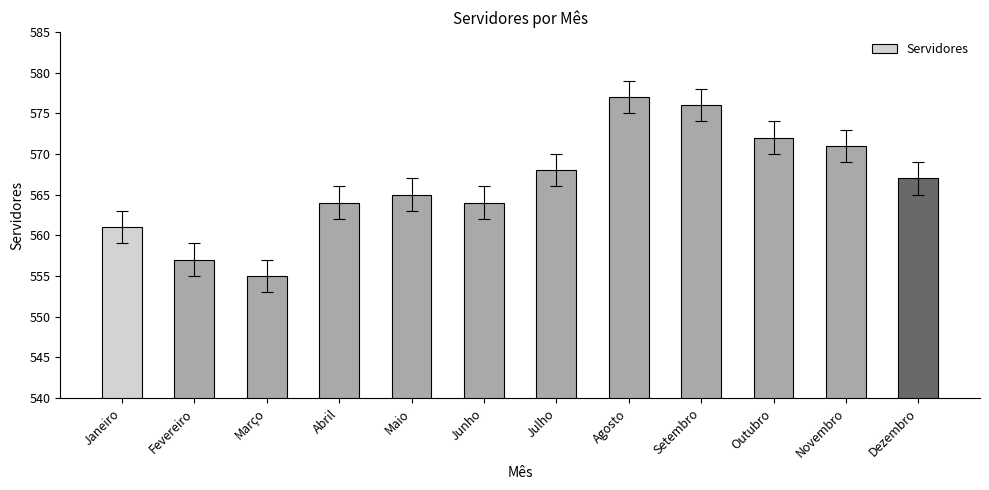

Between Julho and Outubro, which is larger?

Outubro